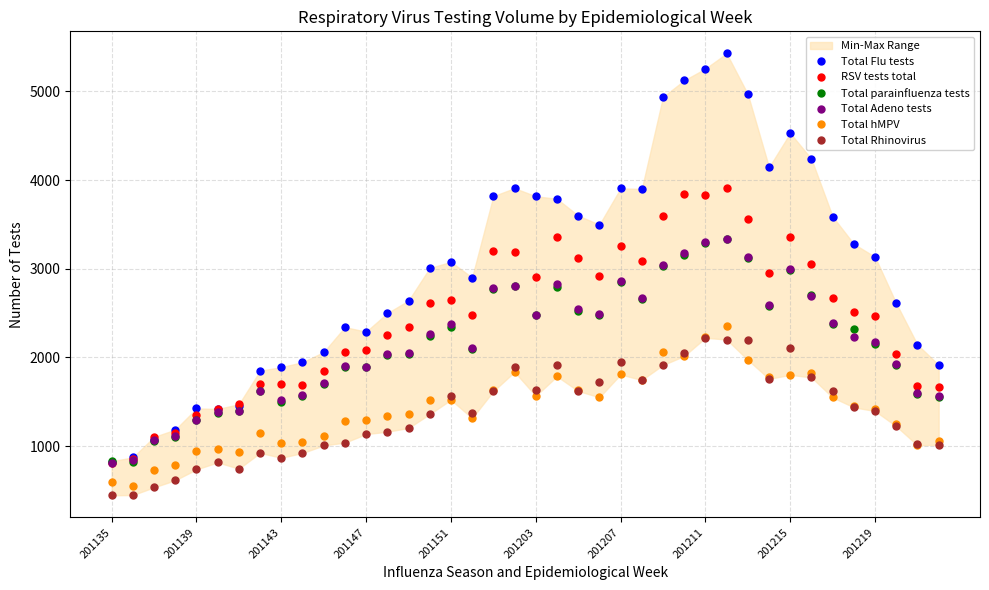

Is this an area chart (filled region under the line)?

No